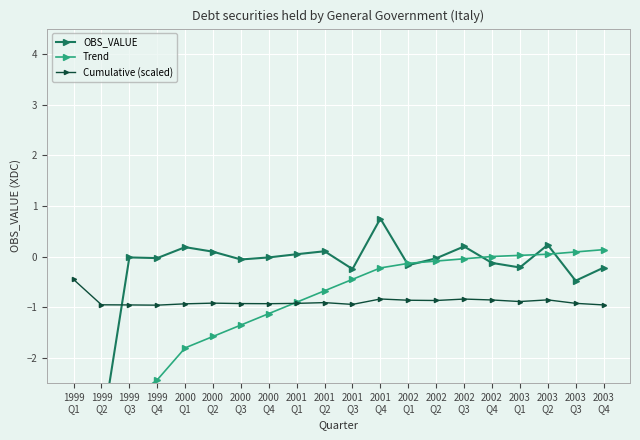

True or false: OBS_VALUE and Trend cross at least once.

True